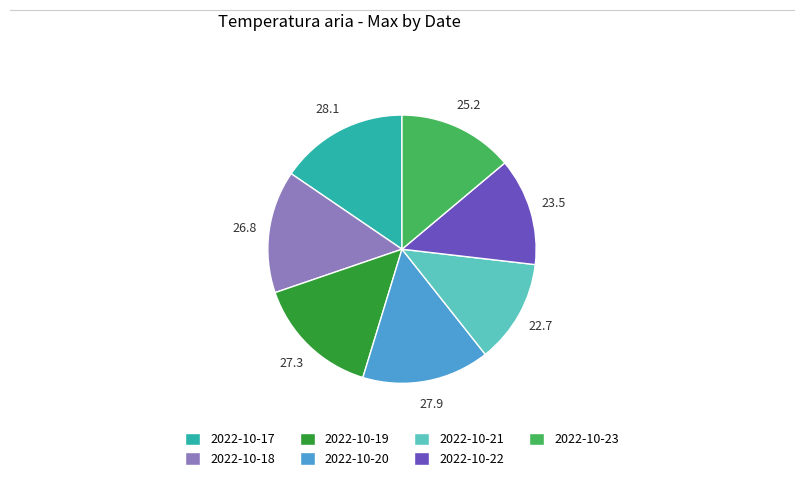

Do 2022-10-22 and 2022-10-19 together represent more than half of the pie?

No